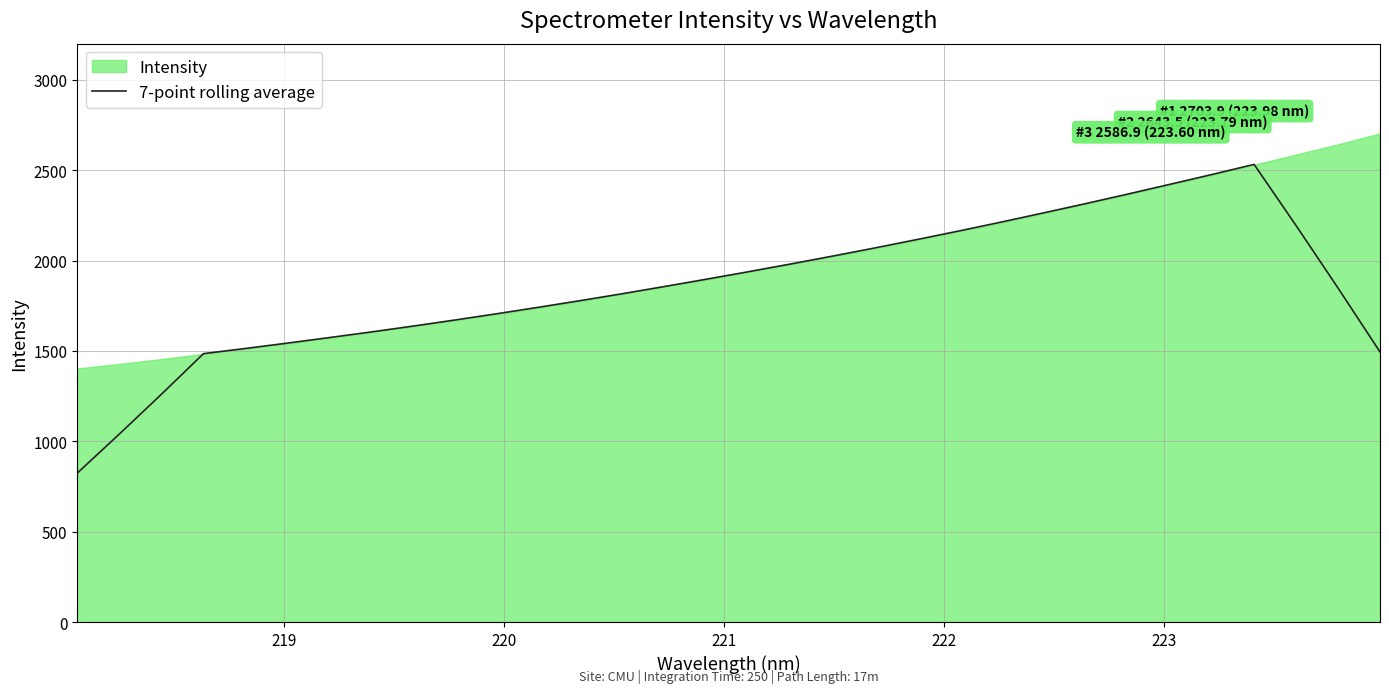

Reading left to right, extract all data points from this chart.

824.6	1040.6	1260.8	1485.4	1514.1	1543.9	1574.5	1605.8	1638.5	1672.2	1707.1	1743.2	1780.2	1818.5	1858.3	1898.9	1940.3	1982.9	2026.7	2071.5	2118.0	2165.4	2214.4	2264.8	2316.0	2368.6	2422.4	2476.7	2532.3	2194.2	1848.4	1495.0